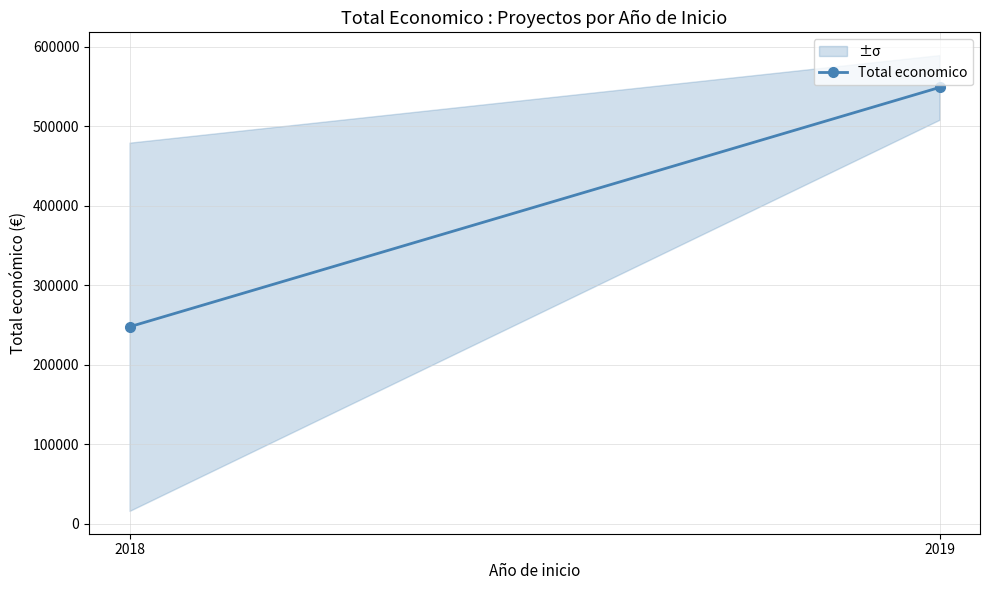

Reading left to right, transcribe all the data shown in this chart.

247663.5	549015.7